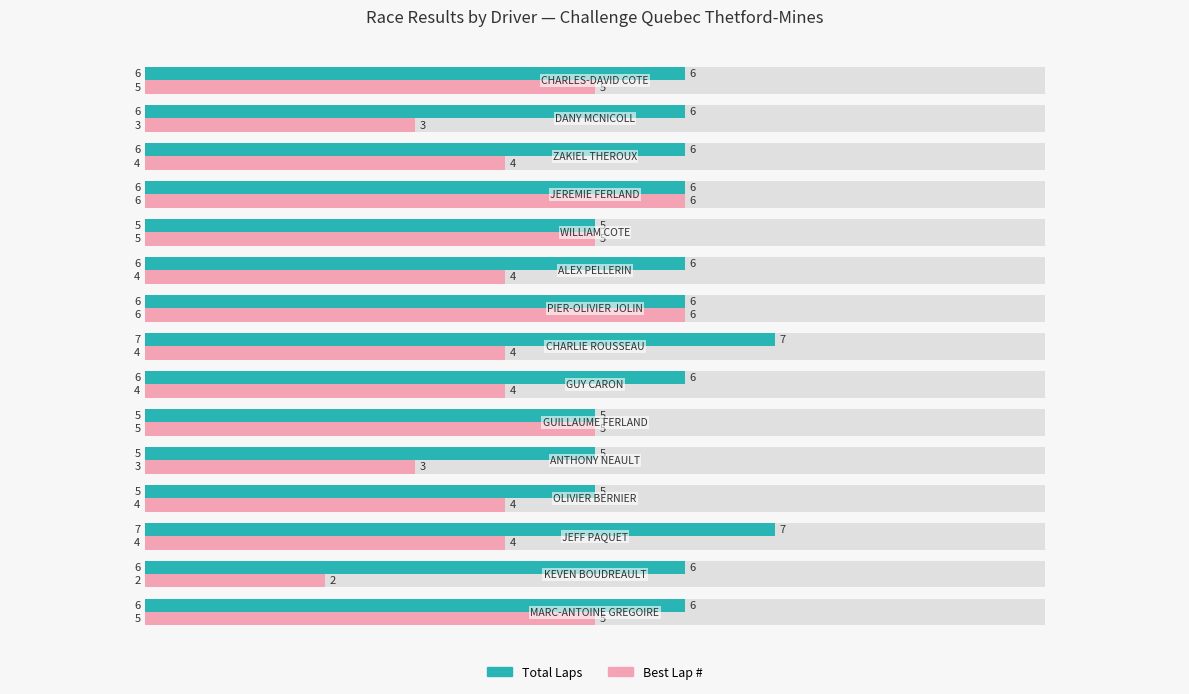

How many data points does each series have?

15